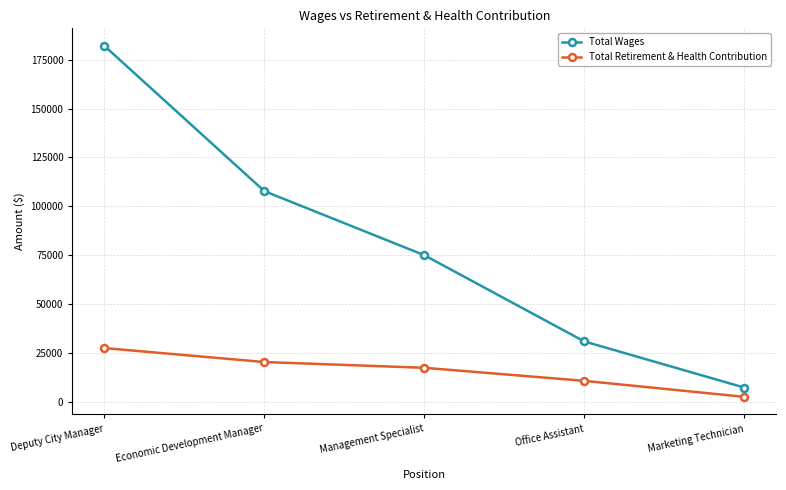

At which label does Total Retirement & Health Contribution first exceed 17263?

Deputy City Manager